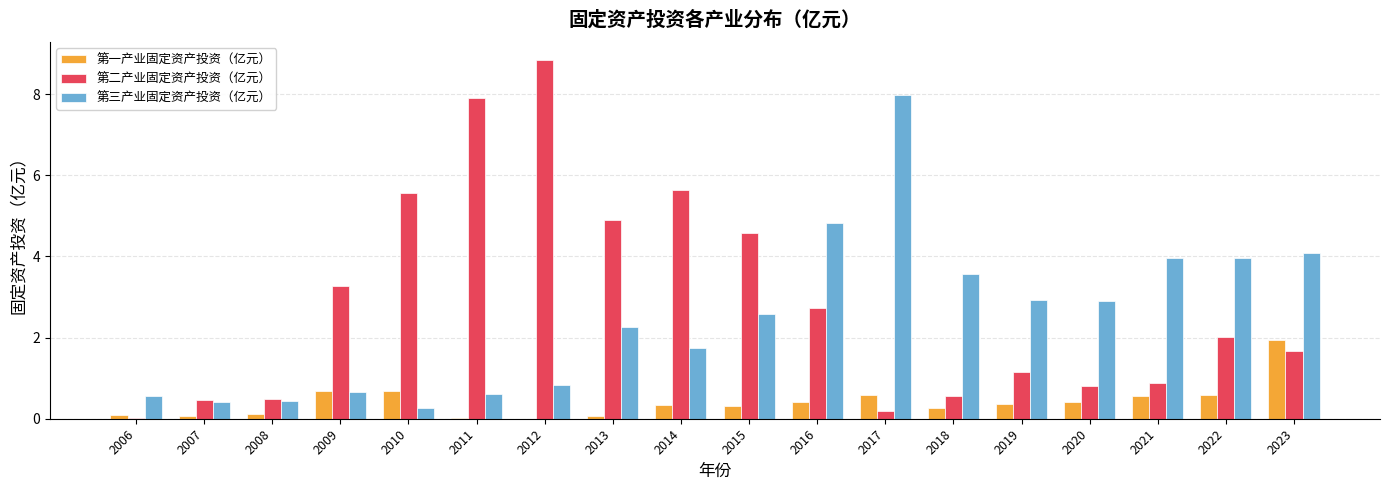

What is the average value of the 第二产业固定资产投资（亿元） series?

2.9